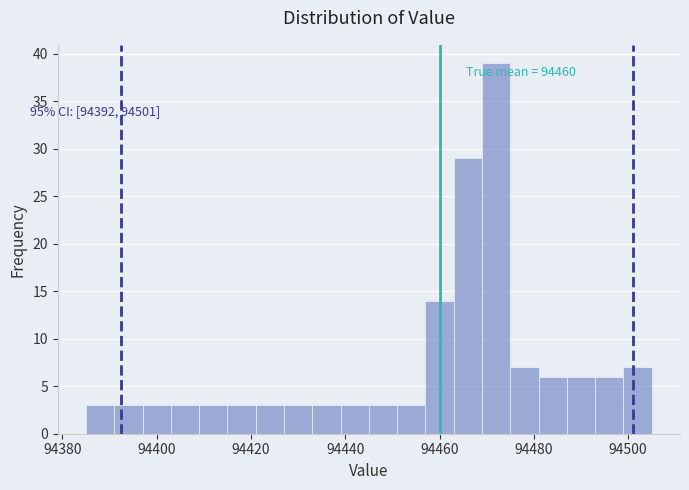

Read against the x-axis, roughly where is the centre of the tallest bar?

94472